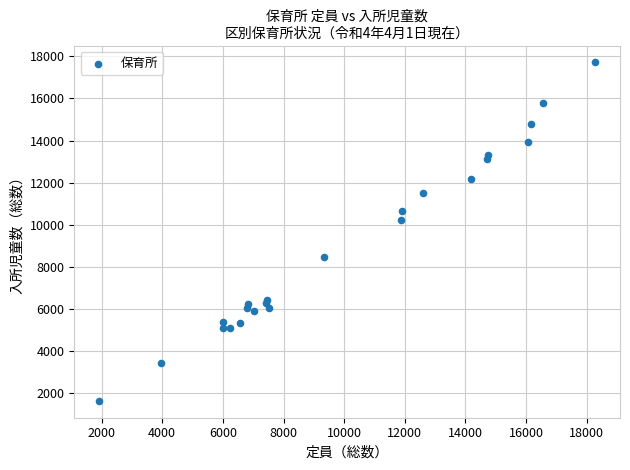

What Y value in the scatter plot is closest to 9674?

10207